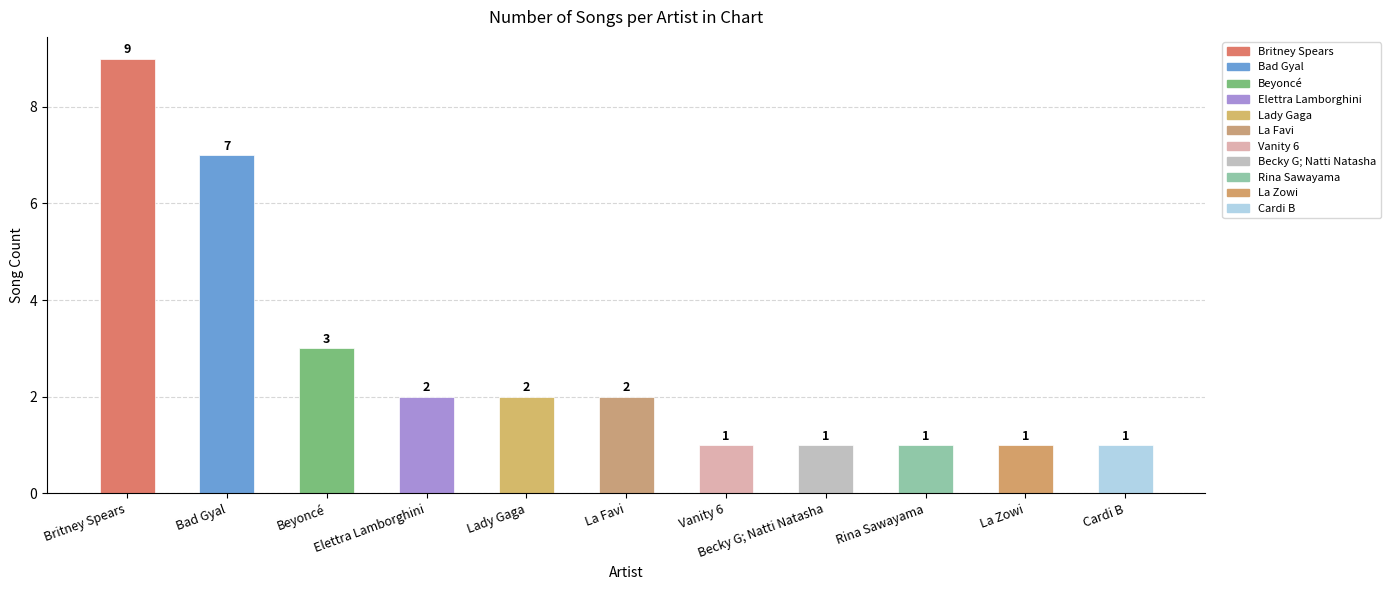

What is the difference between the values at Rina Sawayama and Lady Gaga?

1